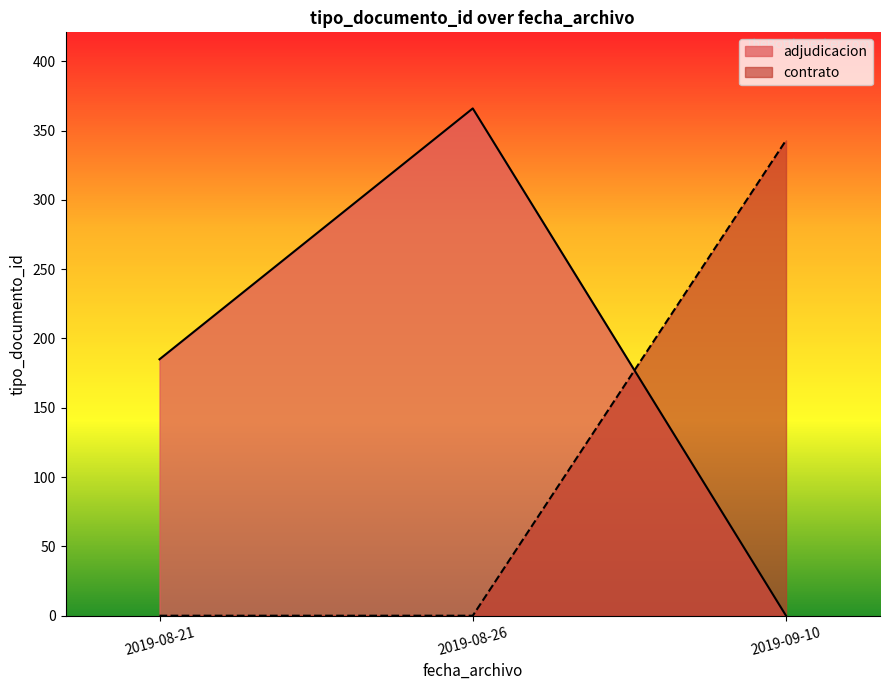

What is the minimum value shown in the chart?

0